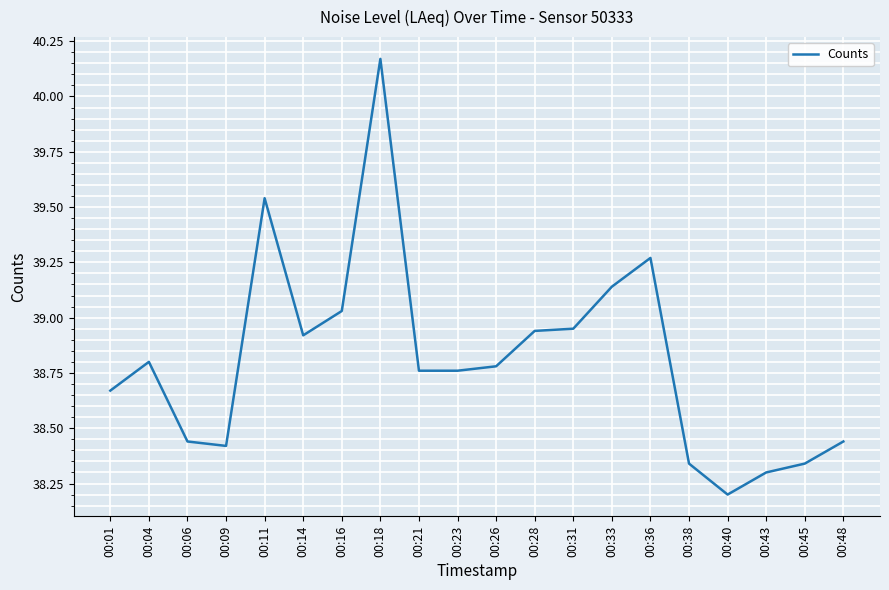

What is the sum of the values at 00:28 and 00:01?

77.6